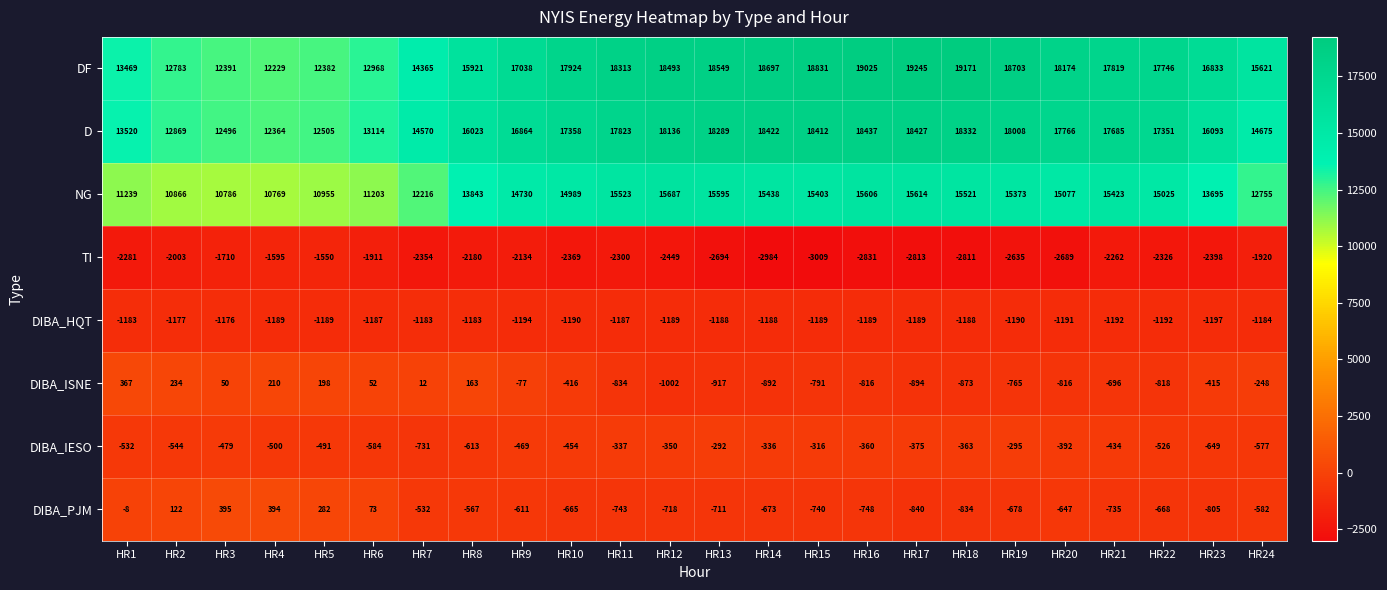

Rank the series by their maximum value, from highest to lowest.

DF, D, NG, DIBA_PJM, DIBA_ISNE, DIBA_IESO, DIBA_HQT, TI